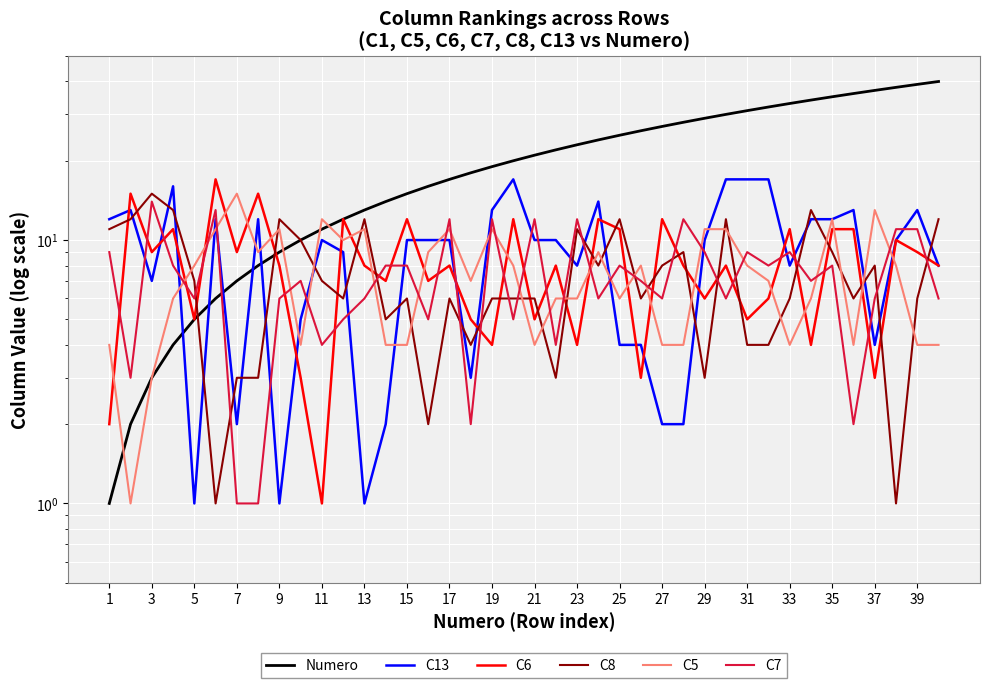

Between 23 and 27, which series saw the biggest shift?

C13